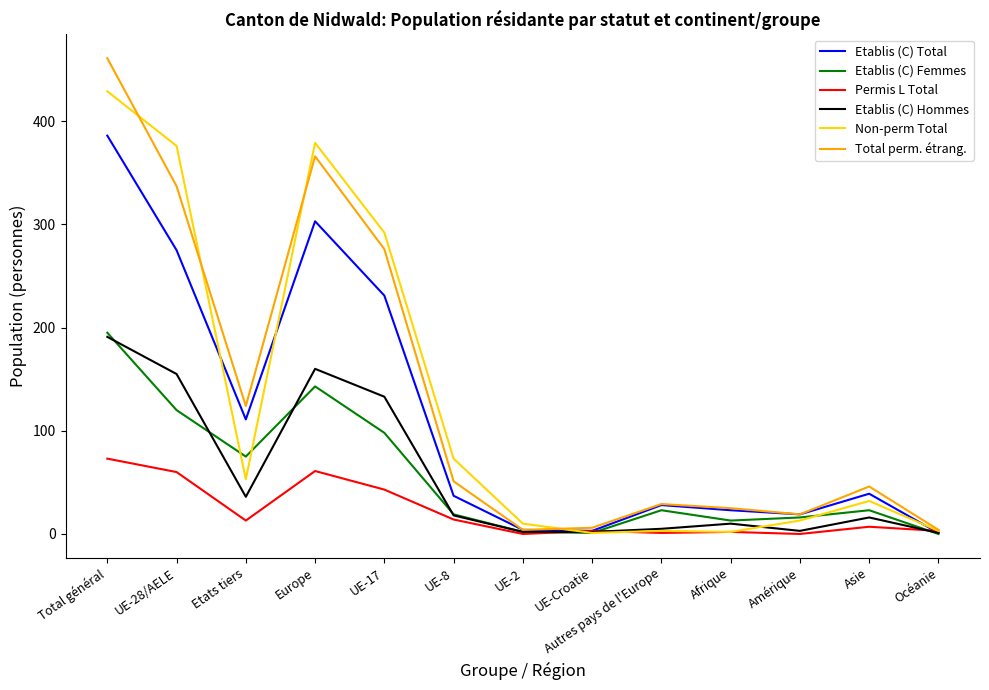

At which category is the sum across all series the highest?

Total général